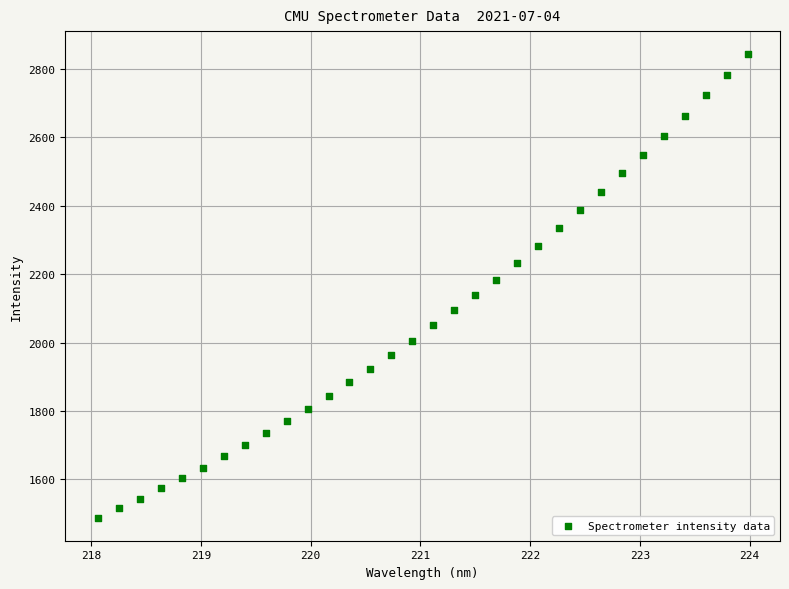

What is the range of X values (max minus min)?

5.9